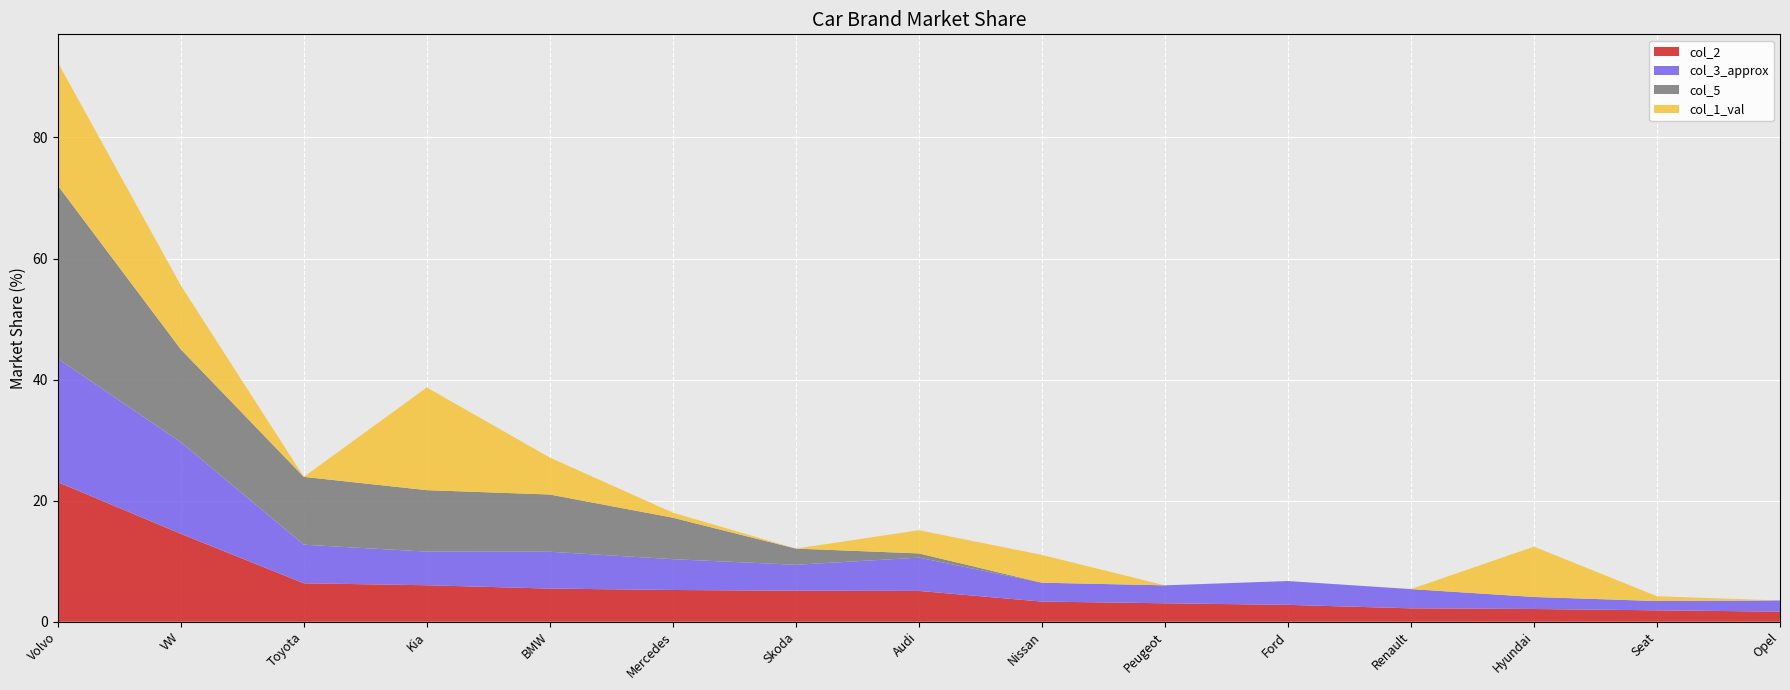

Reading right to left, list all the values displayed in this chart.

col_2: 1.7	1.9	2.1	2.2	2.8	3.1	3.3	5.1	5.1	5.2	5.5	6.0	6.4	14.5	23.1
col_3_approx: 1.8	1.5	2.0	3.2	3.9	3.0	3.1	5.5	4.3	5.1	6.1	5.6	6.4	15.1	20.4
col_5: 0.0	0.0	0.0	0.0	0.0	0.0	0.0	0.7	2.7	6.9	9.5	10.2	11.2	15.3	28.6
col_1_val: 0.0	0.8	8.3	0.0	0.0	0.0	4.6	3.8	0.0	0.8	6.1	17.0	0.0	10.6	20.4